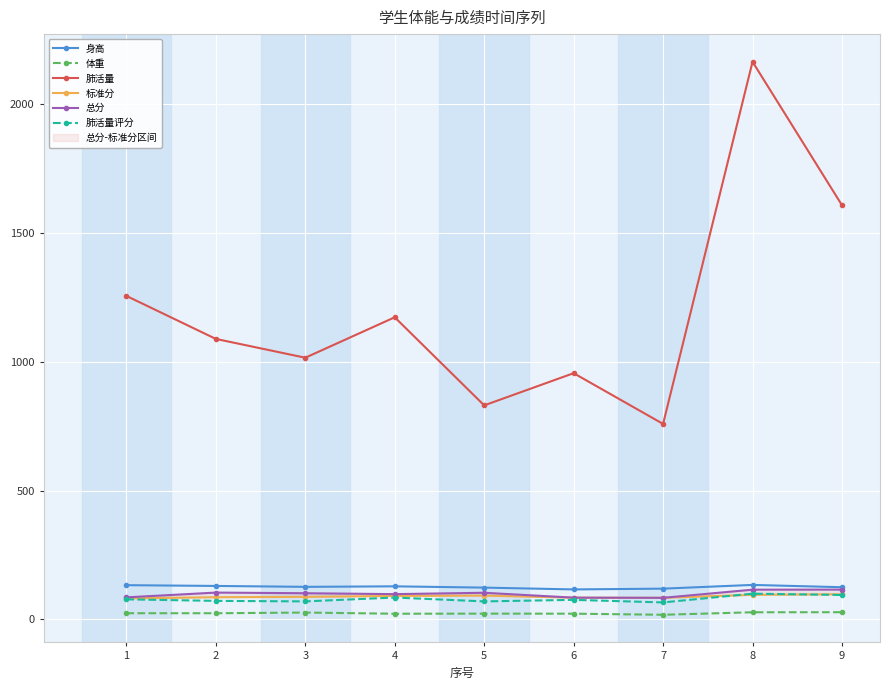

What is the total value across all series at 6?

1339.8